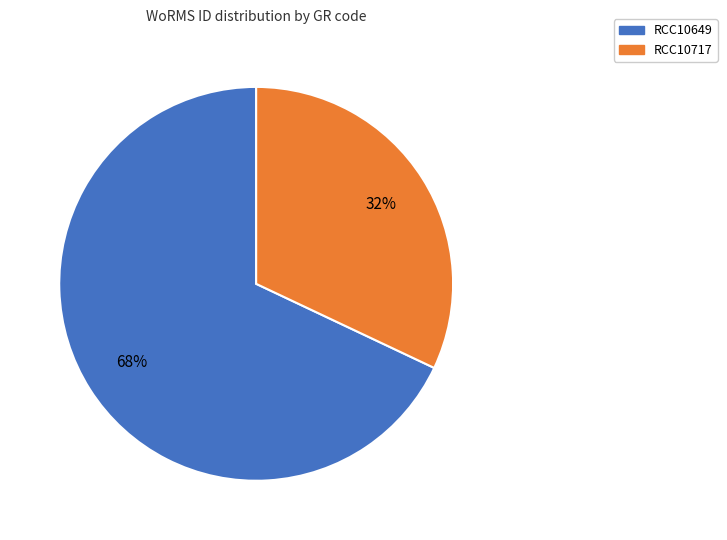

What is the majority slice?

RCC10649